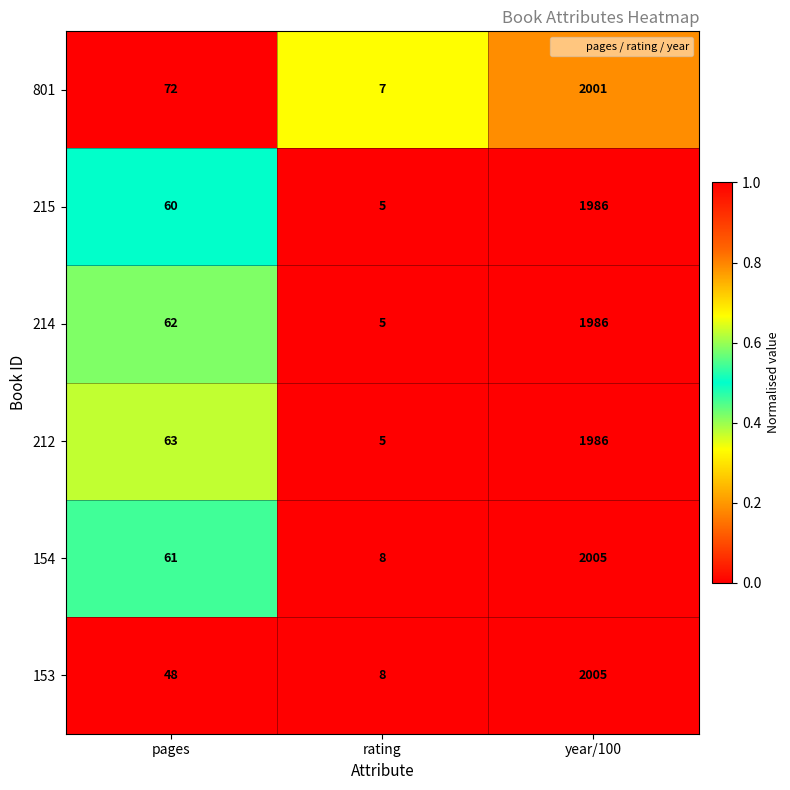

Rank the series at pages from highest to lowest value.

801, 212, 214, 154, 215, 153